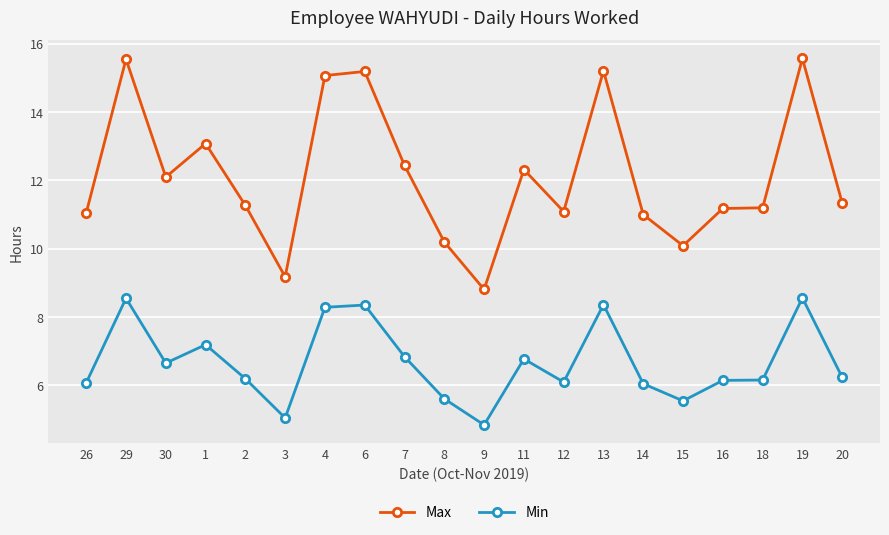

At 16, list the series in order from largest to smallest.

Max, Min